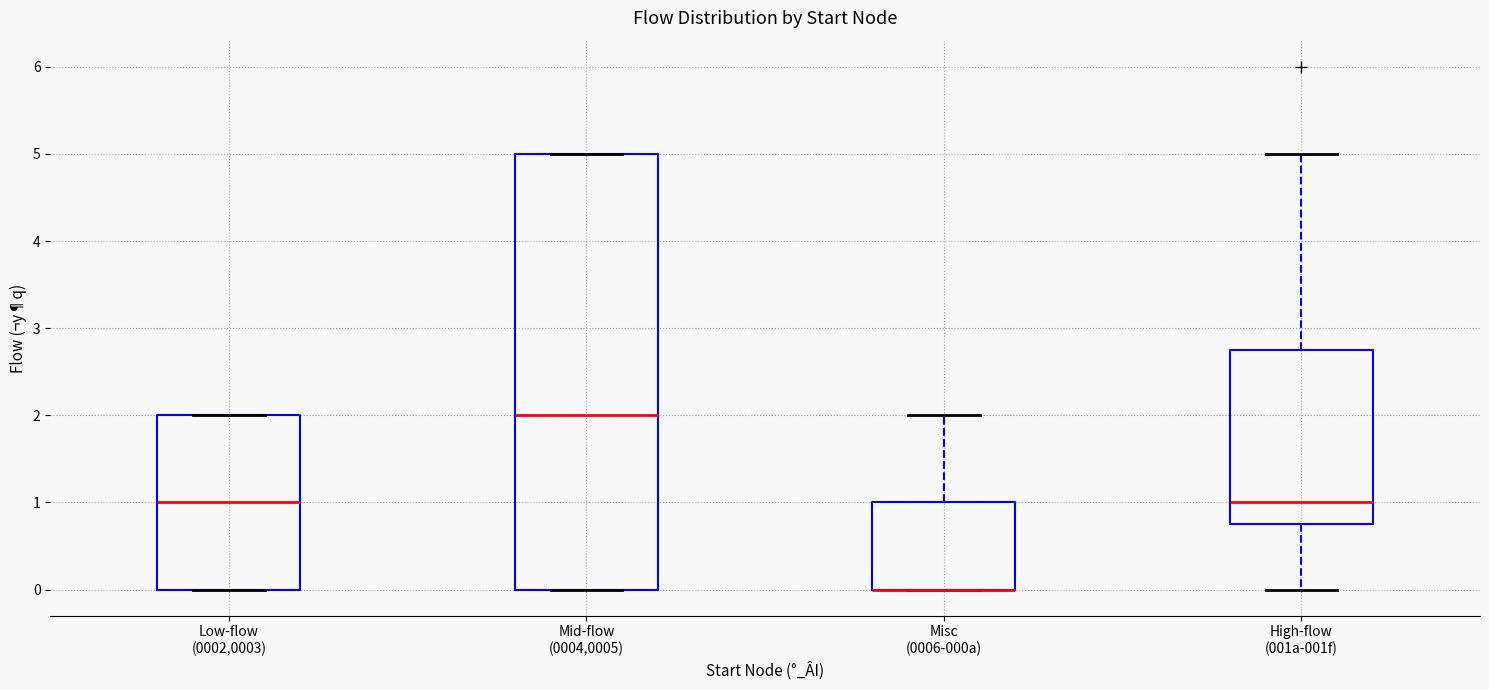

Reading left to right, read every box against the y-axis: the position of its median line, the range the box covers, and the ends of its whiskers. The values are not printed on the chart, so give them approximately, as read against the axis.

Low-flow (0002,0003): median 1.0, box 0.0 to 2.0, whiskers 0.0 to 2.0
Mid-flow (0004,0005): median 2.0, box 0.0 to 5.0, whiskers 0.0 to 5.0
Misc (0006-000a): median 0.0 (drawn on the box's lower edge), box 0.0 to 1.0, whiskers 0.0 to 2.0
High-flow (001a-001f): median 1.0, box 0.8 to 2.8, whiskers 0.0 to 5.0